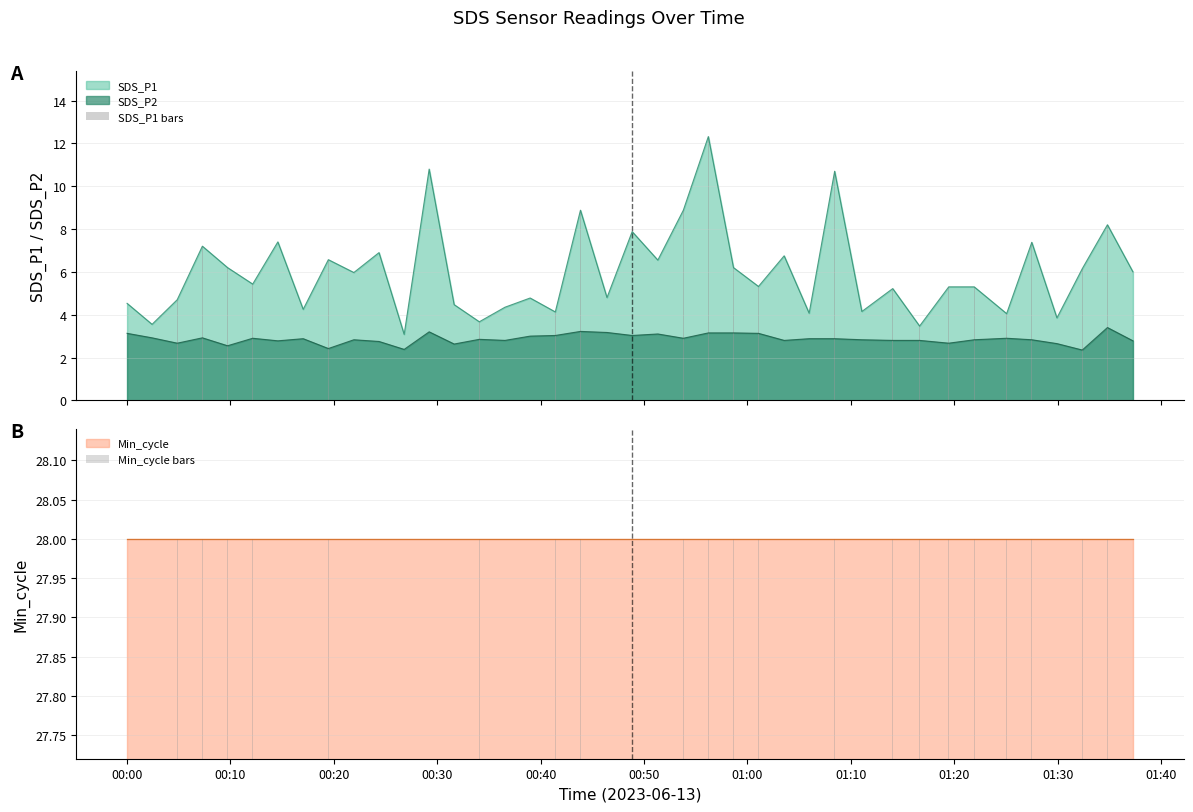

True or false: SDS_P2 and SDS_P1 intersect in this chart.

False